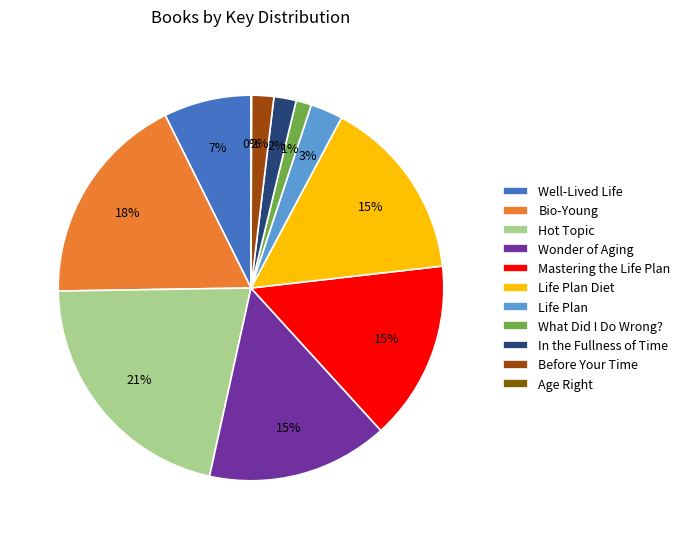

Do Wonder of Aging and Mastering the Life Plan together represent more than half of the pie?

No